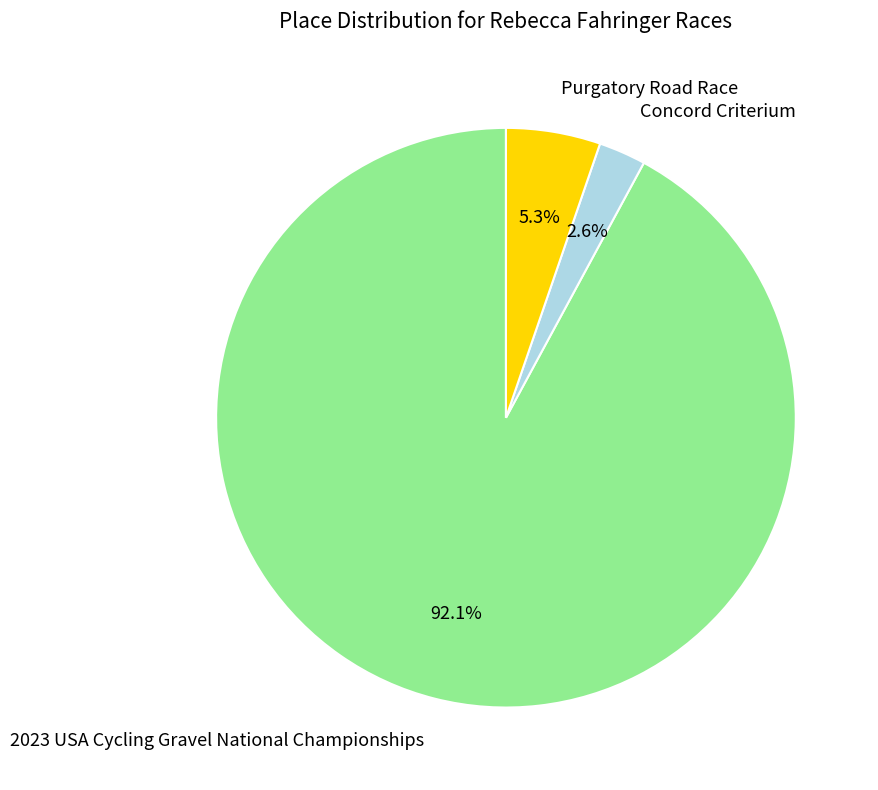

Rank the categories by value from highest to lowest.

2023 USA Cycling Gravel National Championships, Purgatory Road Race, Concord Criterium